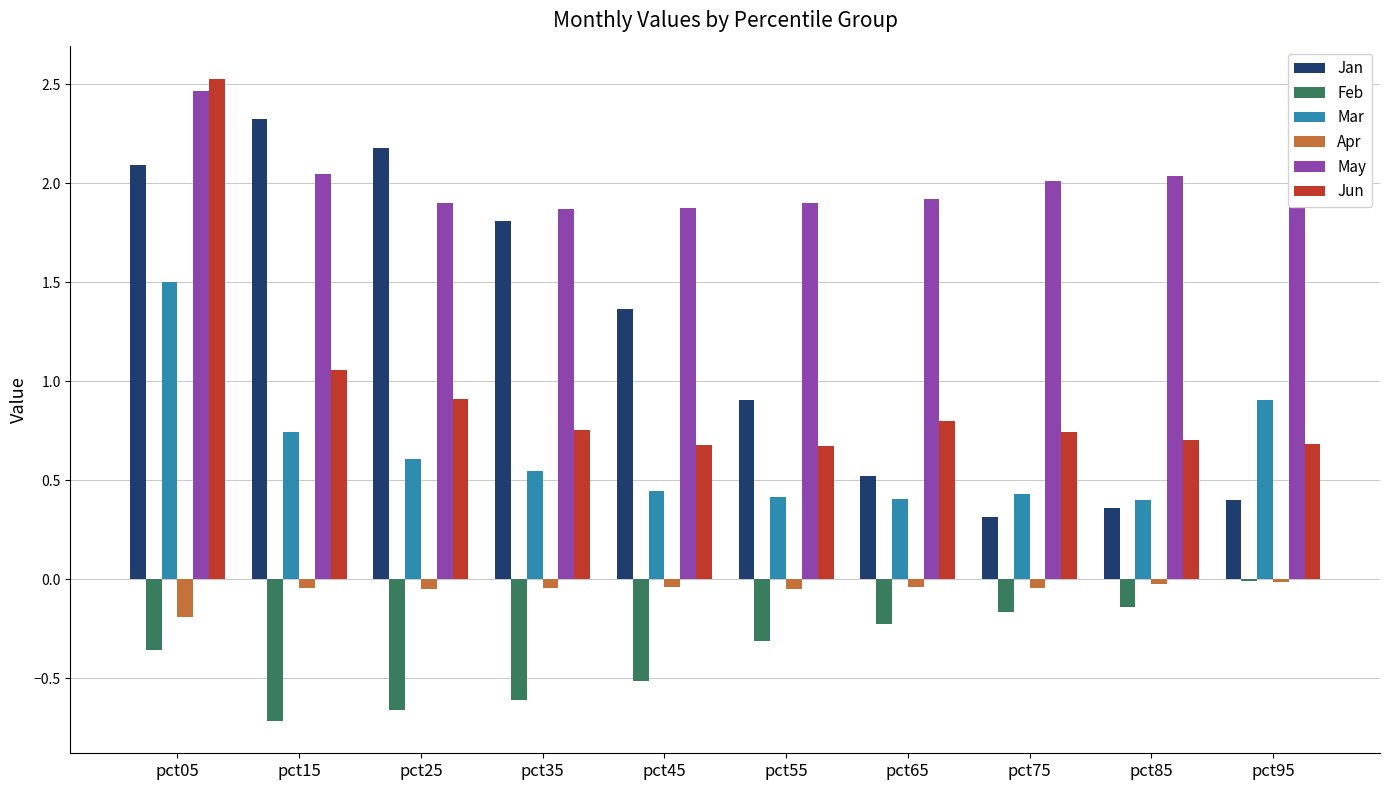

How many data points does each series have?

10